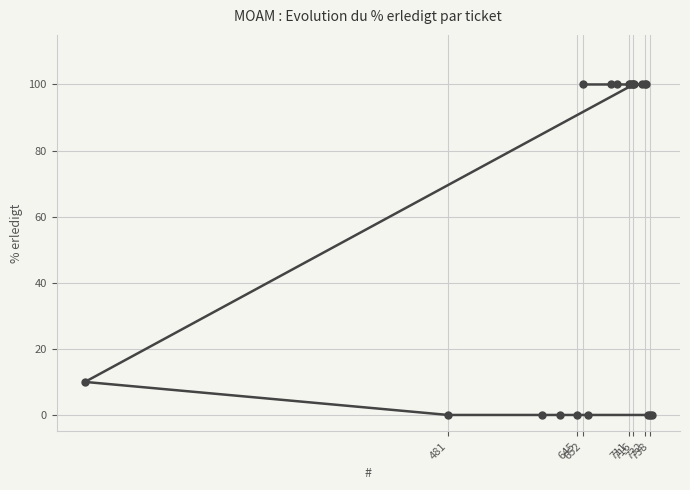

What is the value of the 8th point from the left?

100